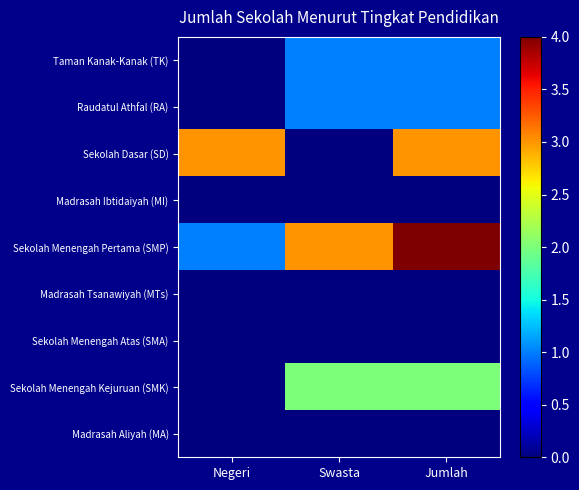

Which series has the largest range (max minus min)?

Sekolah Dasar (SD)